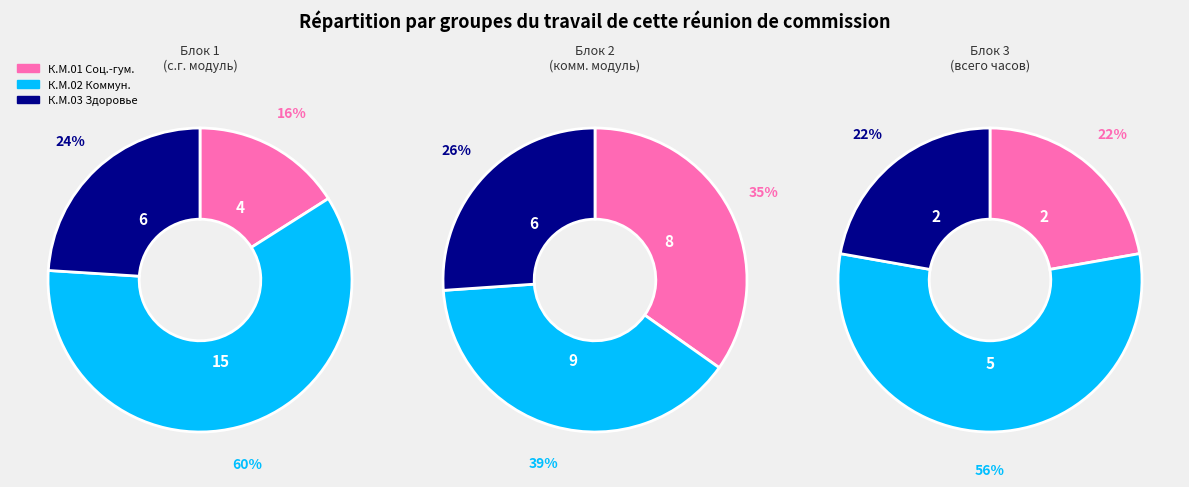

Combined, what portion of the pie is 3 and 1?

50.0%